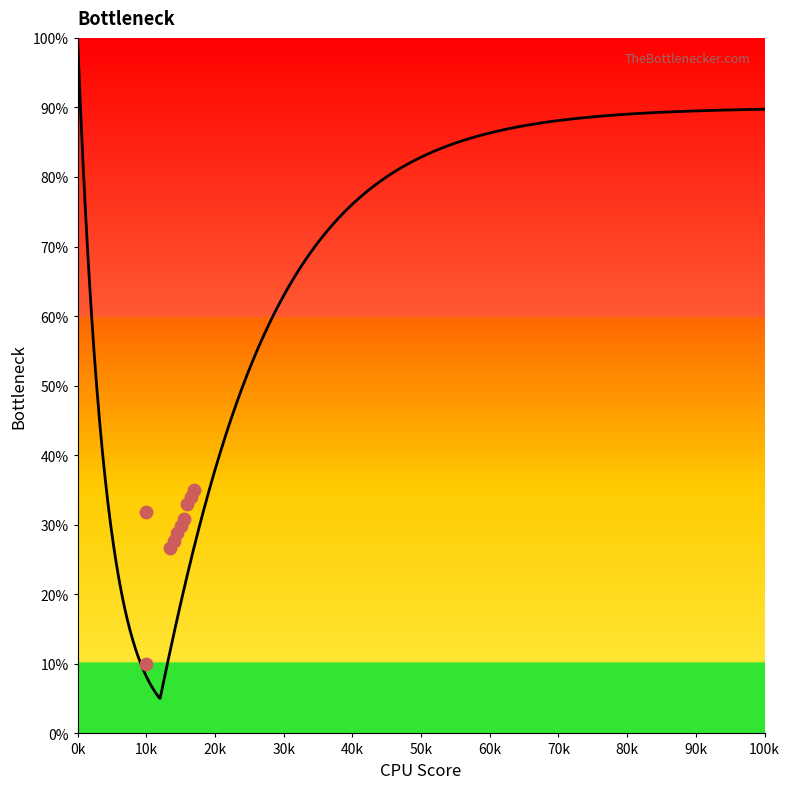

What is the average X value?

14200.0